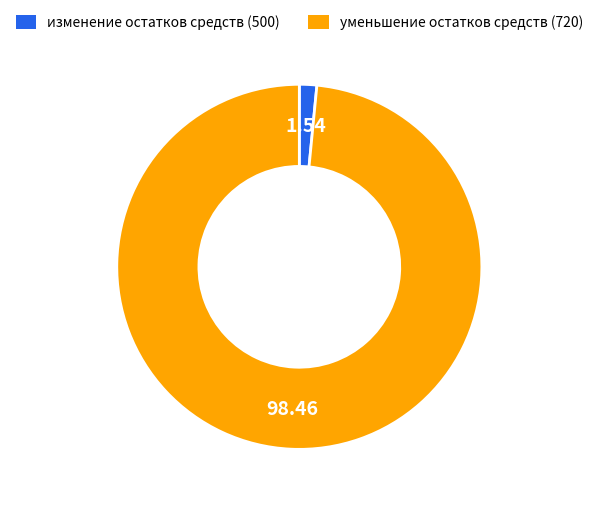

Which category has the smallest portion of the pie?

изменение остатков средств (500)